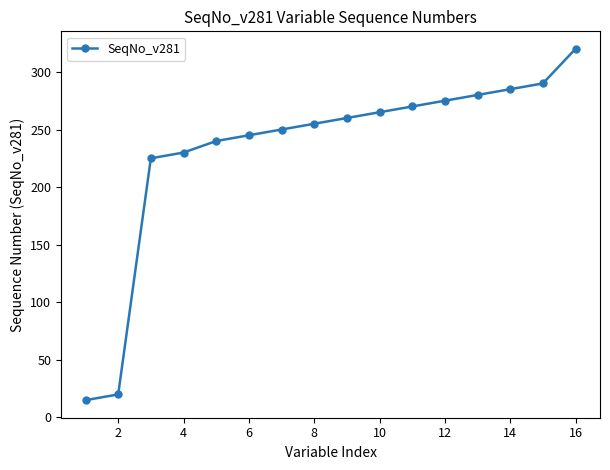

What is the difference between the maximum and minimum values?

305